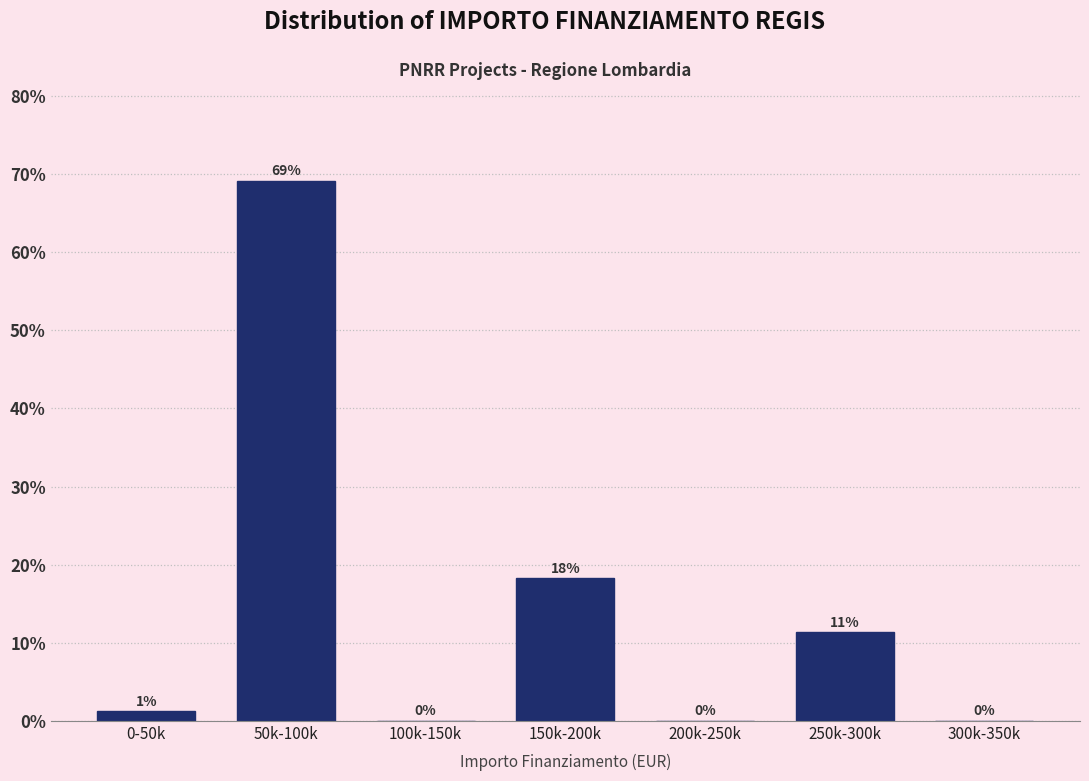

True or false: the data shows -21.0 at 300k-350k.

False